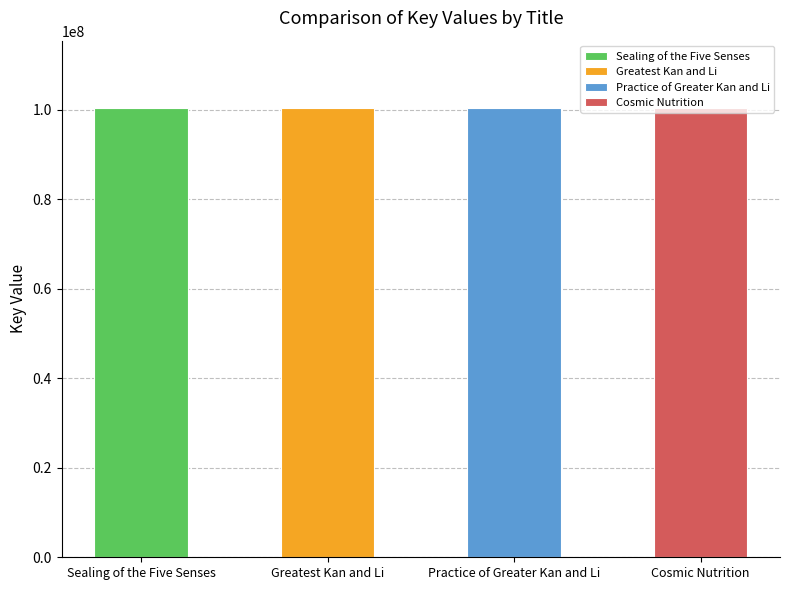

What is the maximum value shown in the chart?

100433036